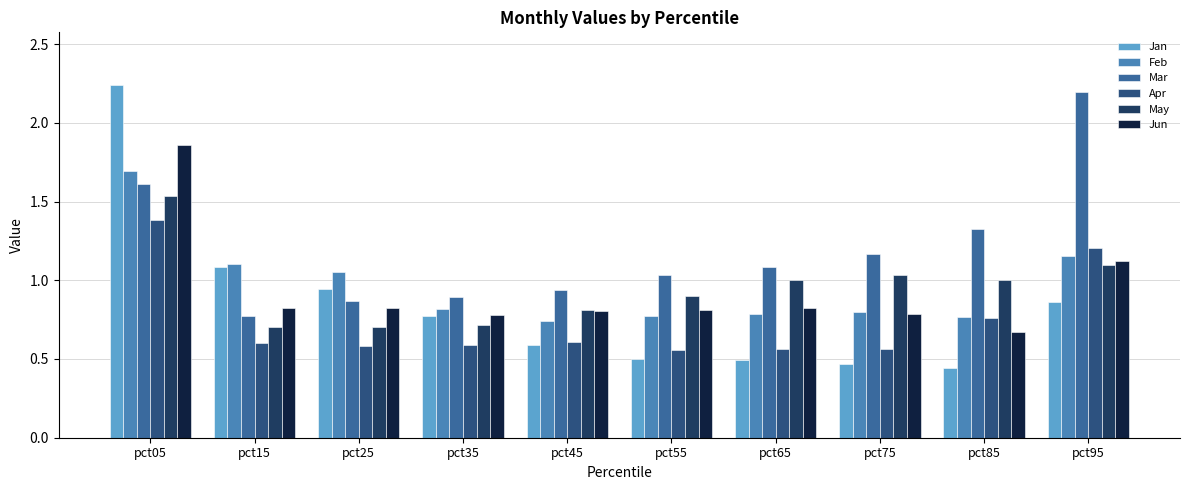

Reading right to left, list all the values displayed in this chart.

Jan: pct95=0.9	pct85=0.4	pct75=0.5	pct65=0.5	pct55=0.5	pct45=0.6	pct35=0.8	pct25=0.9	pct15=1.1	pct05=2.2
Feb: pct95=1.2	pct85=0.8	pct75=0.8	pct65=0.8	pct55=0.8	pct45=0.7	pct35=0.8	pct25=1.1	pct15=1.1	pct05=1.7
Mar: pct95=2.2	pct85=1.3	pct75=1.2	pct65=1.1	pct55=1.0	pct45=0.9	pct35=0.9	pct25=0.9	pct15=0.8	pct05=1.6
Apr: pct95=1.2	pct85=0.8	pct75=0.6	pct65=0.6	pct55=0.6	pct45=0.6	pct35=0.6	pct25=0.6	pct15=0.6	pct05=1.4
May: pct95=1.1	pct85=1.0	pct75=1.0	pct65=1.0	pct55=0.9	pct45=0.8	pct35=0.7	pct25=0.7	pct15=0.7	pct05=1.5
Jun: pct95=1.1	pct85=0.7	pct75=0.8	pct65=0.8	pct55=0.8	pct45=0.8	pct35=0.8	pct25=0.8	pct15=0.8	pct05=1.9